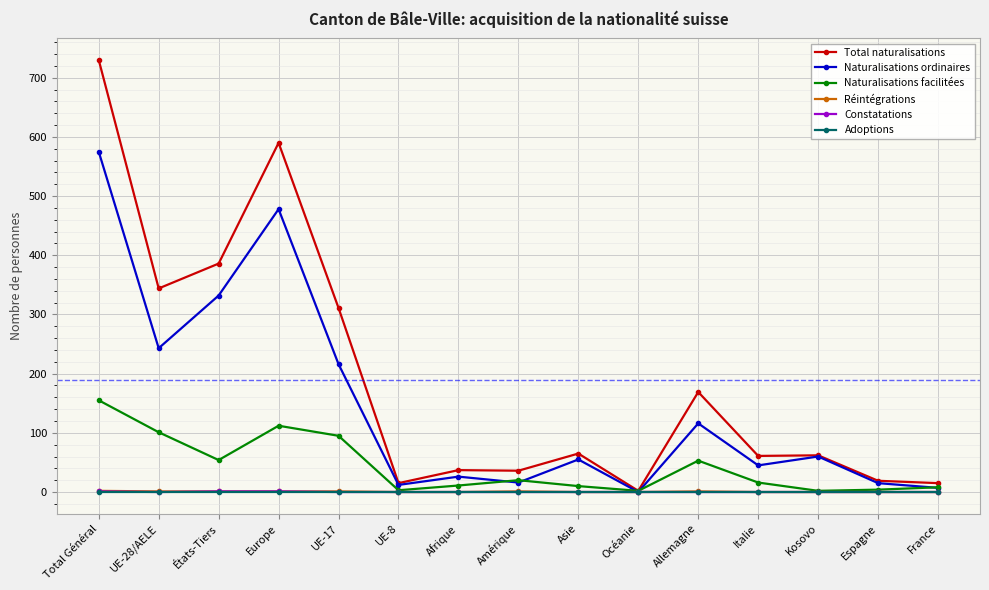

Which series has the largest total across all categories?

Total naturalisations